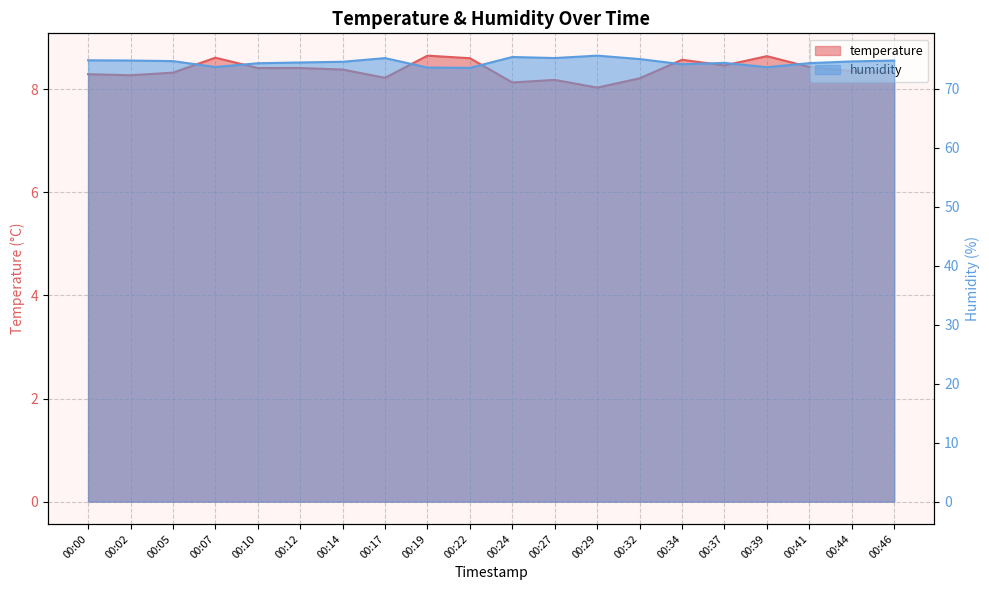

Is the value of temperature at 00:17 greater than the value of humidity at 00:05?

No